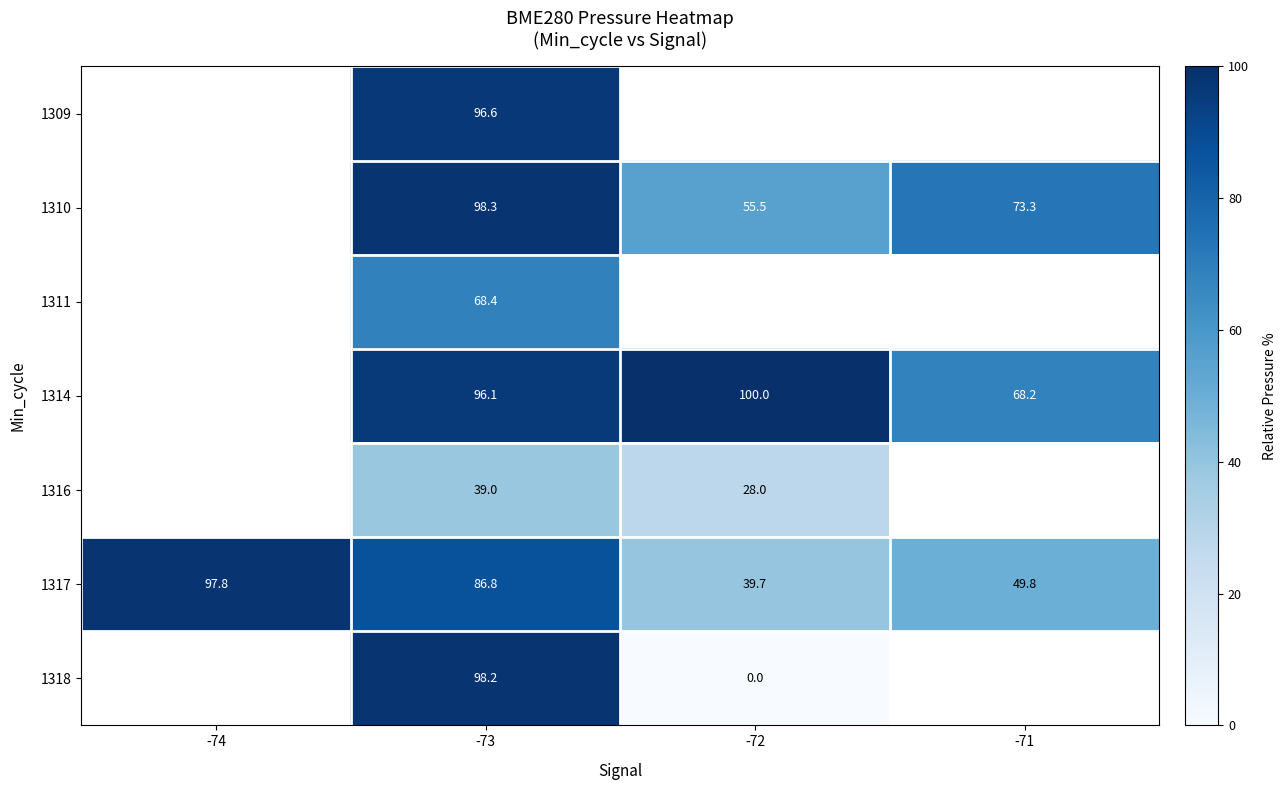

What is the maximum value shown in the chart?

100.0